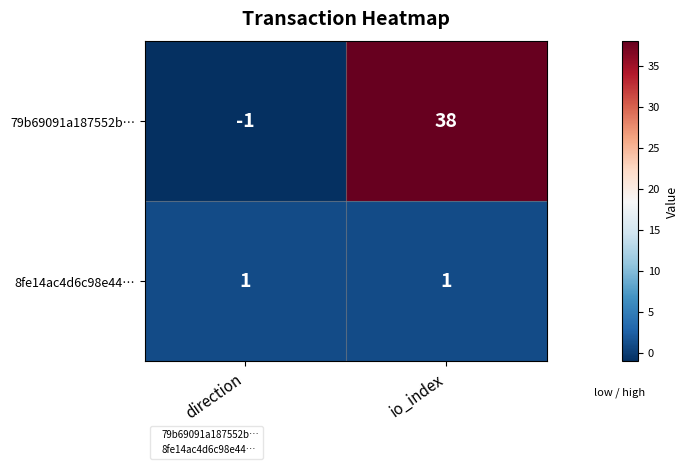

Reading right to left, list all the values displayed in this chart.

79b69091a187552b…: io_index=38	direction=-1
8fe14ac4d6c98e44…: io_index=1	direction=1